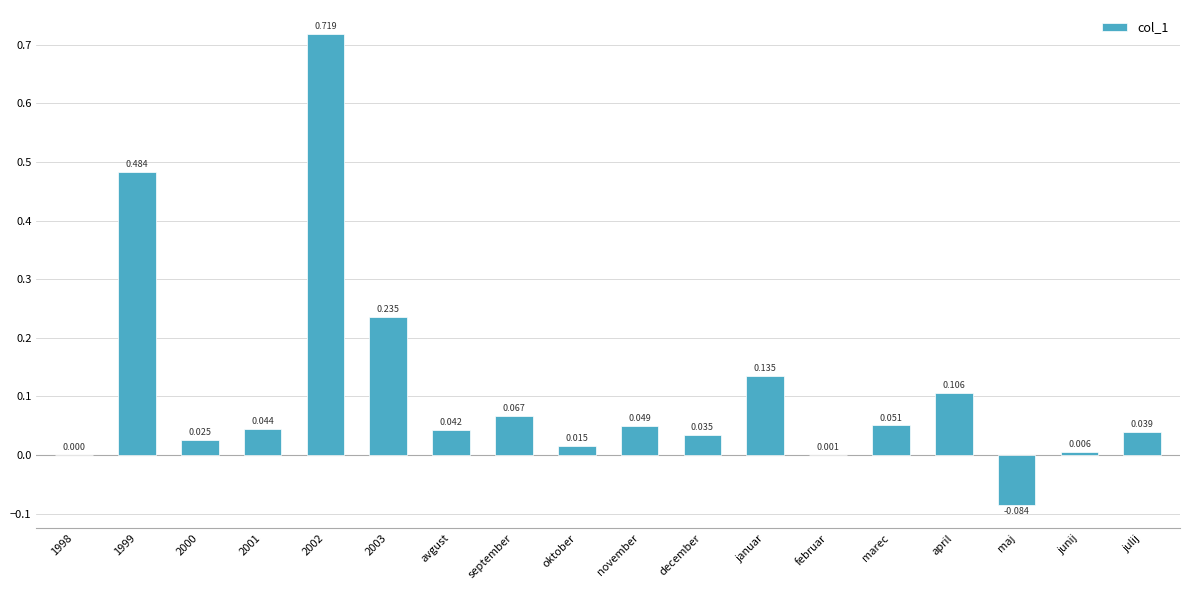

What is the sum of all values?

2.0